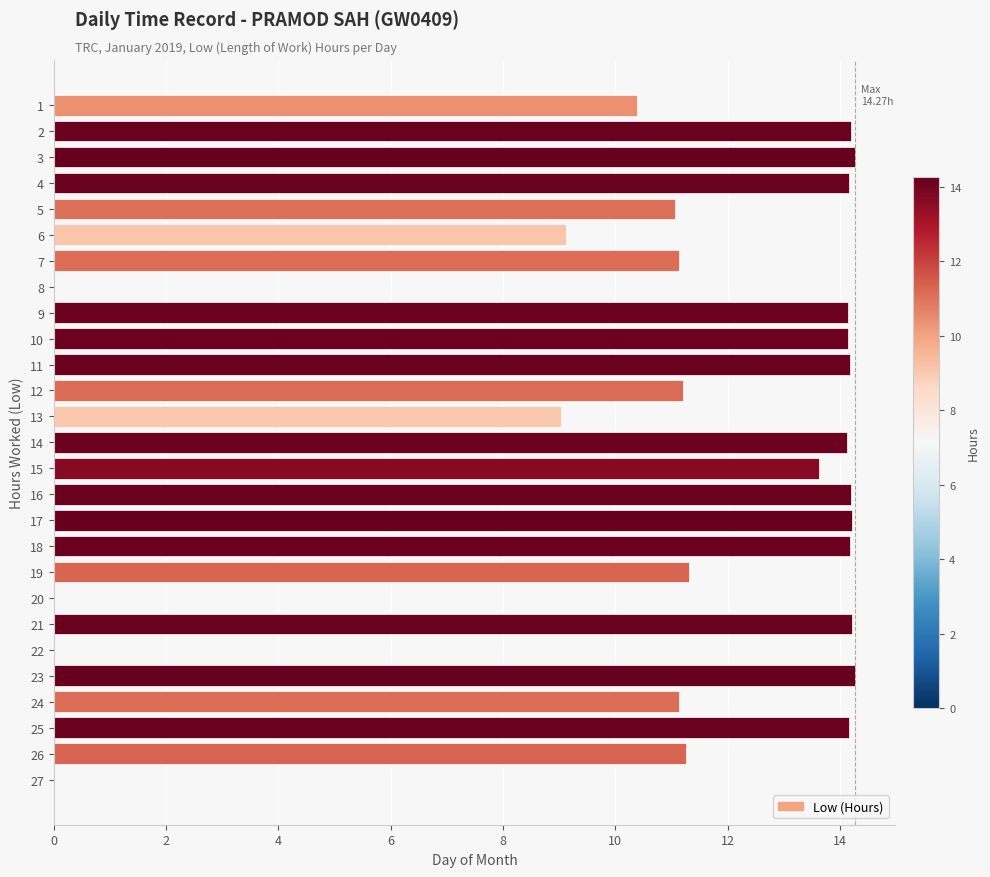

Is it true that the value at 16 is 23.5?

False